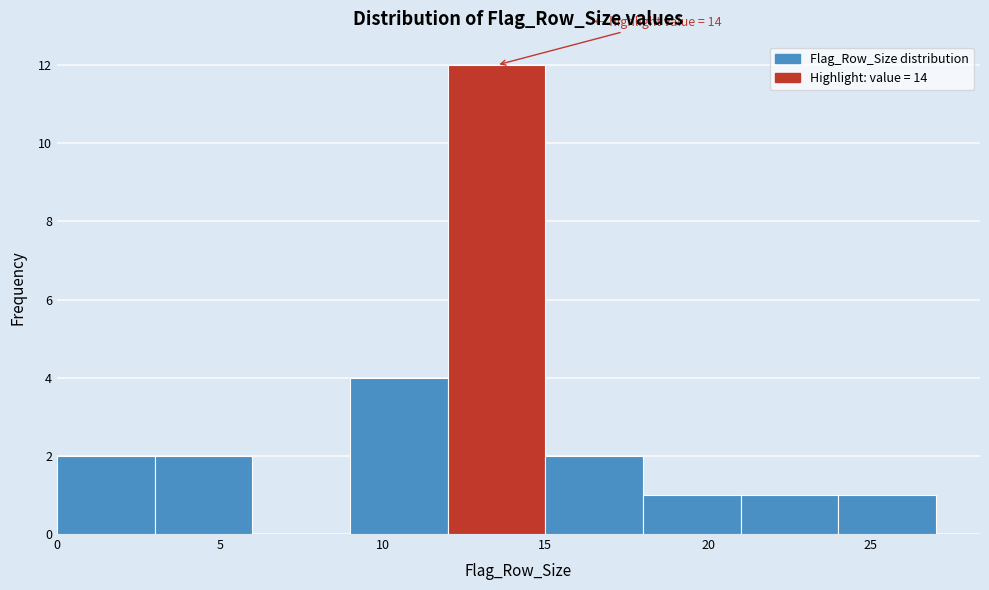

Which range on the x-axis has the tallest bar?

12 to 15